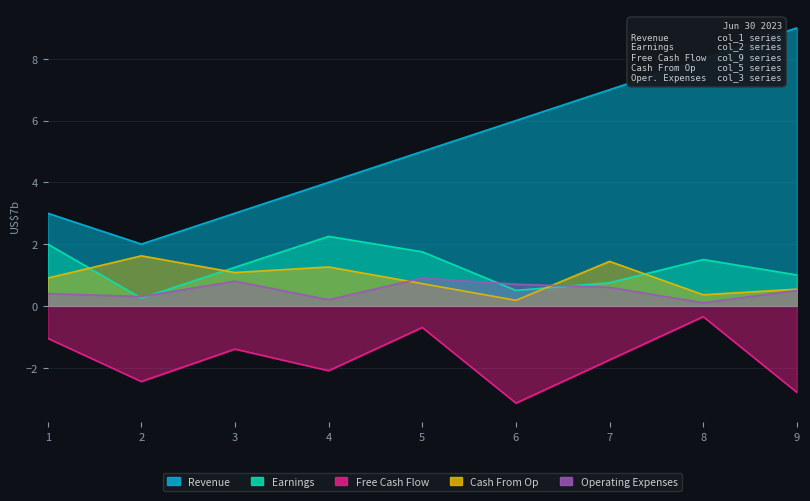

In Free Cash Flow, how many points are lower than both neighbors (excluding endpoints)?

3